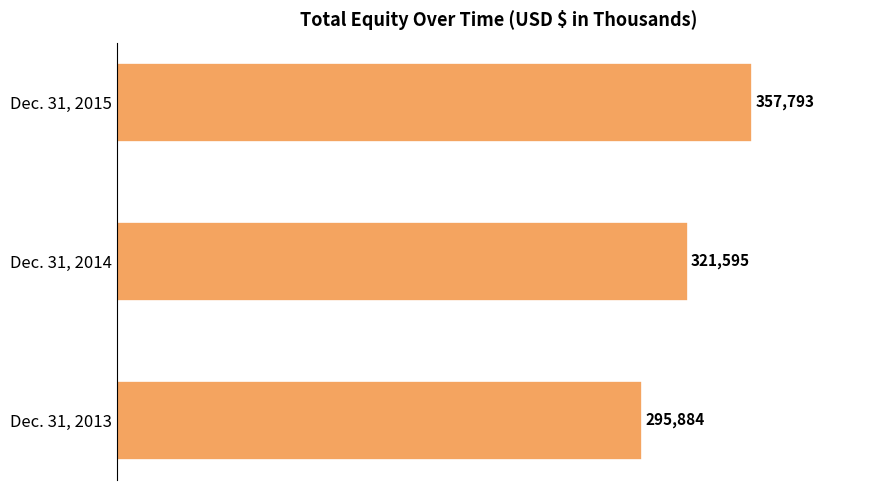

What is the change in value from Dec. 31, 2014 to Dec. 31, 2015?

+36198